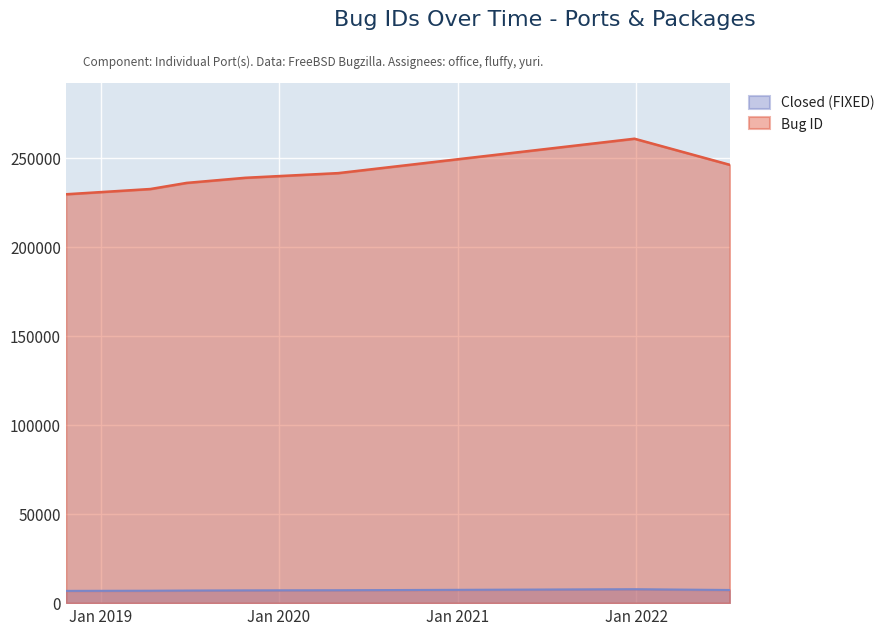

What position from the left is 2018-10-22?

1